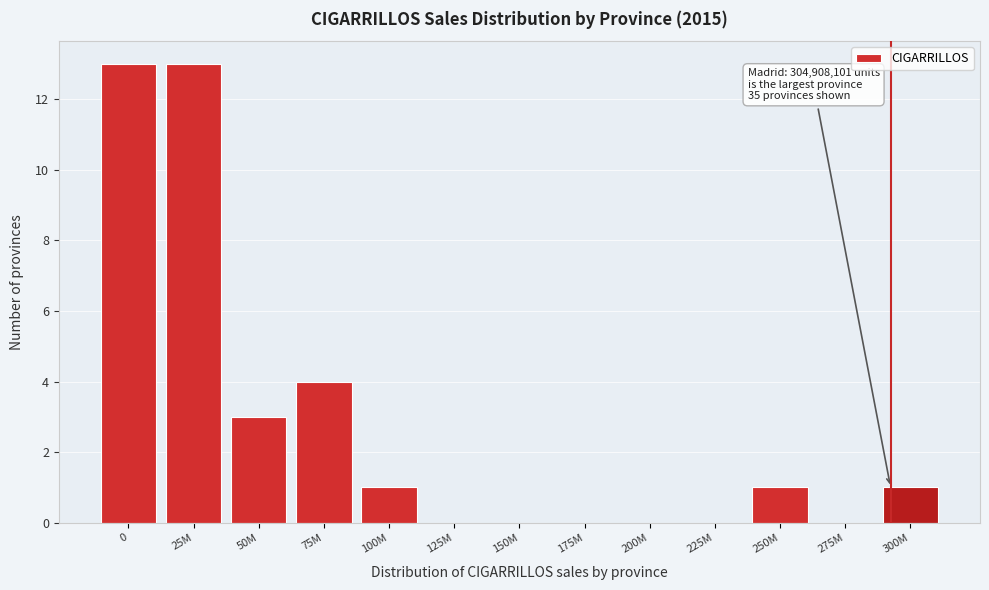

Reading left to right, what are all the values shown in this chart?

0=13	25M=13	50M=3	75M=4	100M=1	125M=0	150M=0	175M=0	200M=0	225M=0	250M=1	275M=0	300M=1